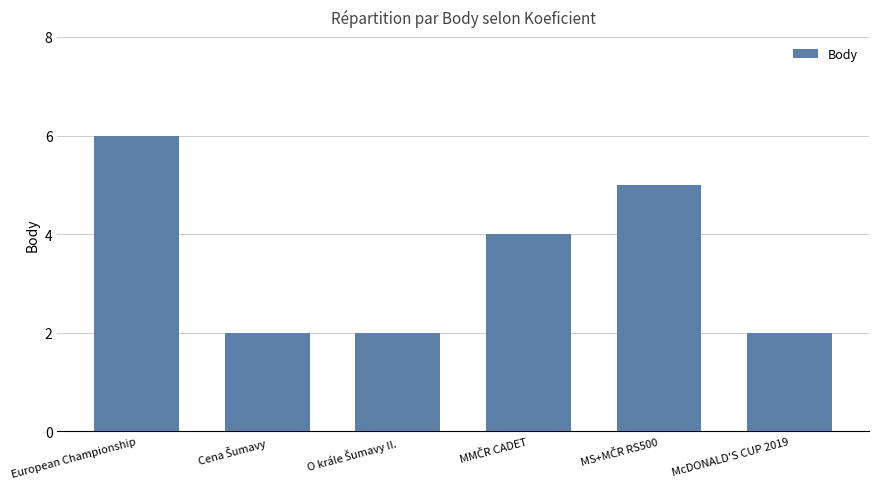

What is the difference between the second highest and second lowest values?

3